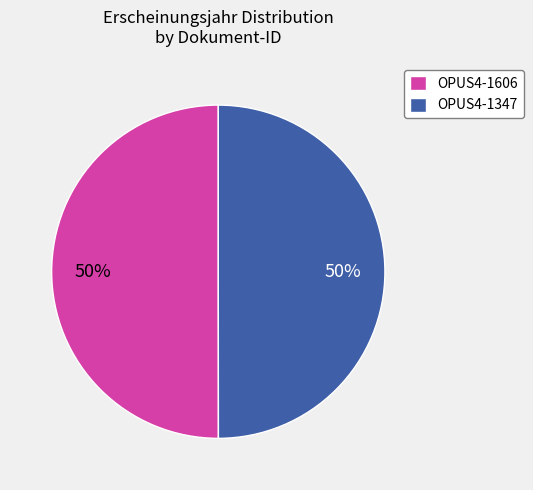

Combined, do OPUS4-1347 and OPUS4-1606 account for over 50%?

Yes